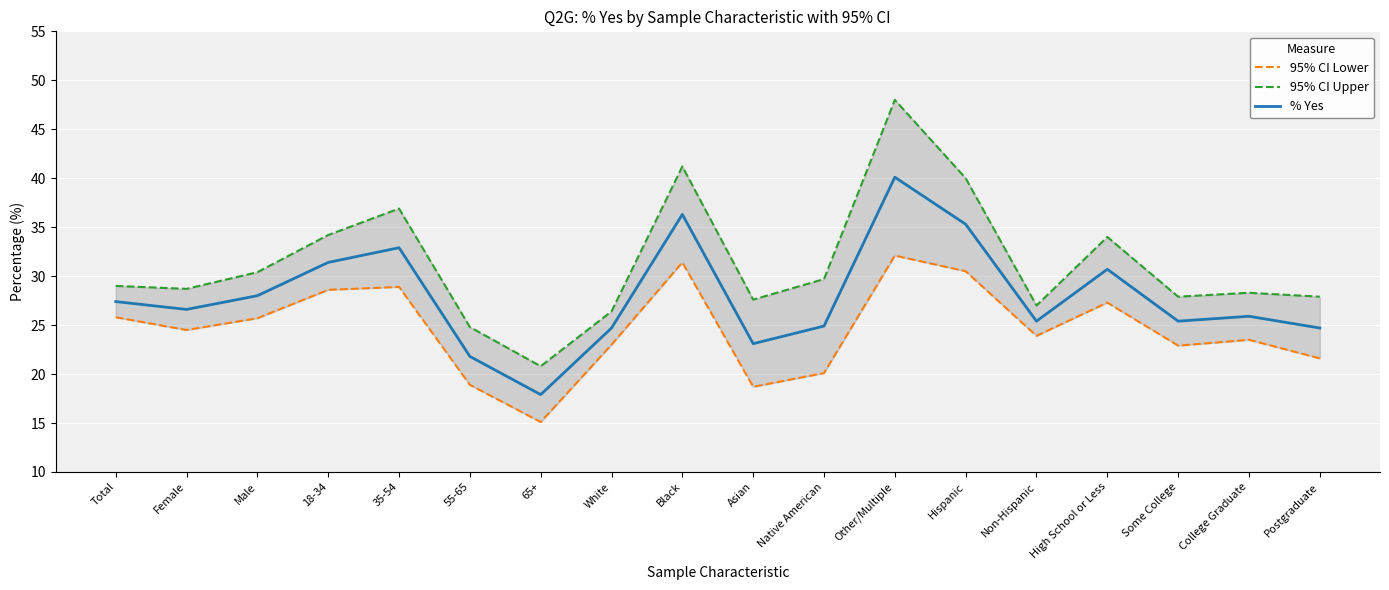

What is the total value across all series at Female?

79.8